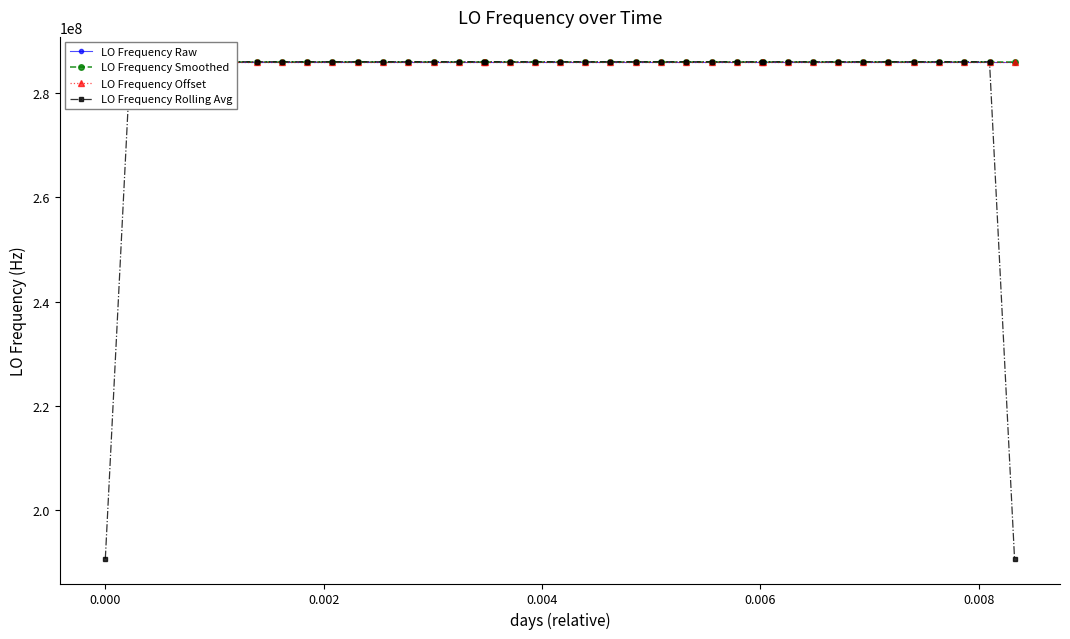

What is the lowest value of the LO Frequency Rolling Avg series?

190698000.3